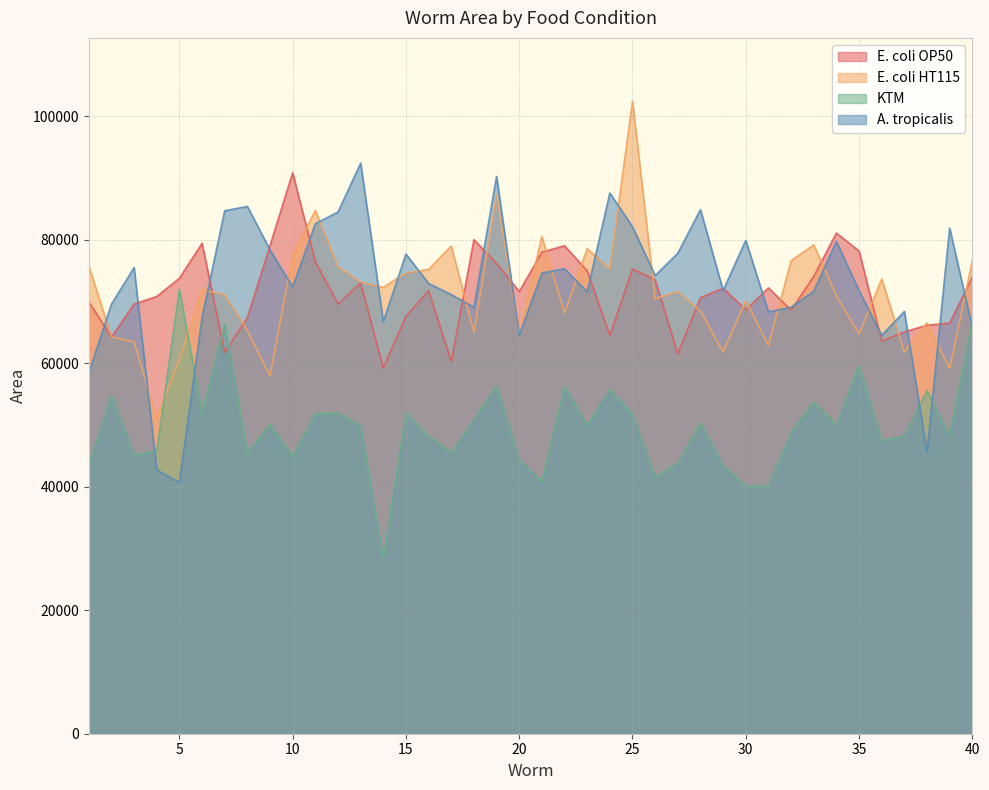

What is the value of the E. coli OP50 point at the 38th from the left?

66166